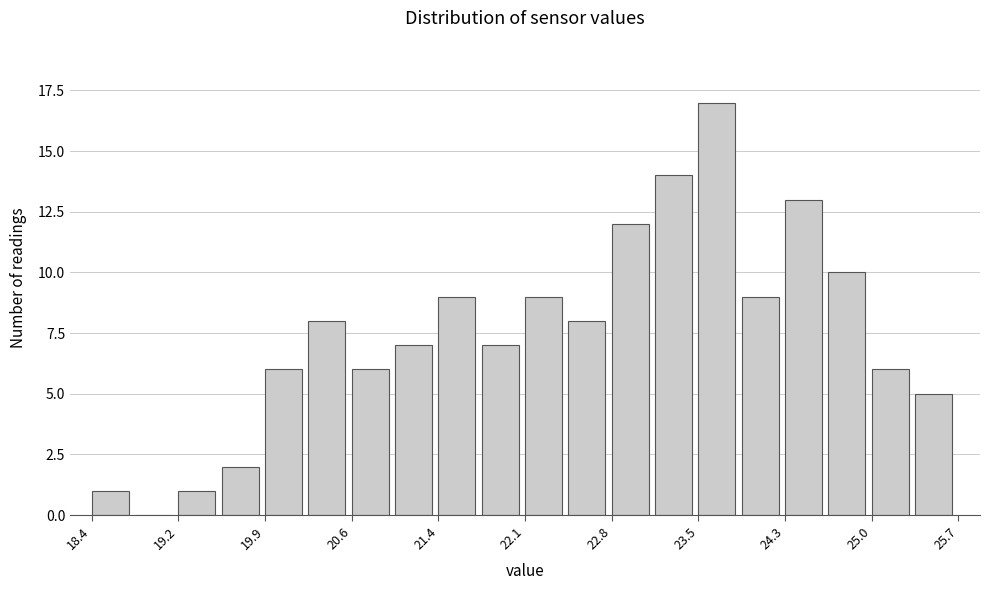

Around what value on the x-axis is the tallest bar? Give the approximate position of its centre, as read against the axis.

23.7